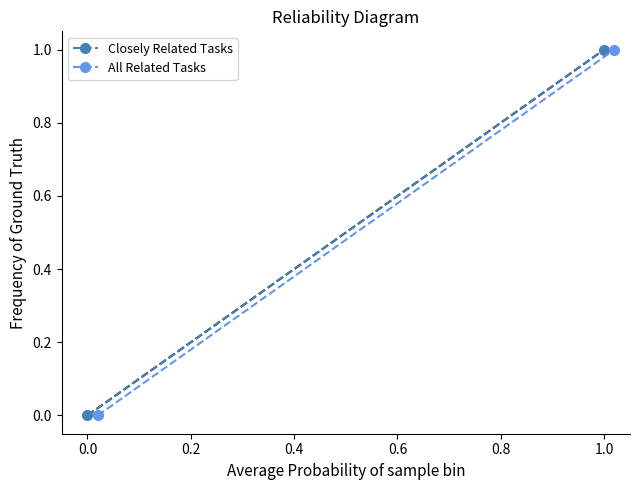

How many values in the All Related Tasks series are below 1?

1